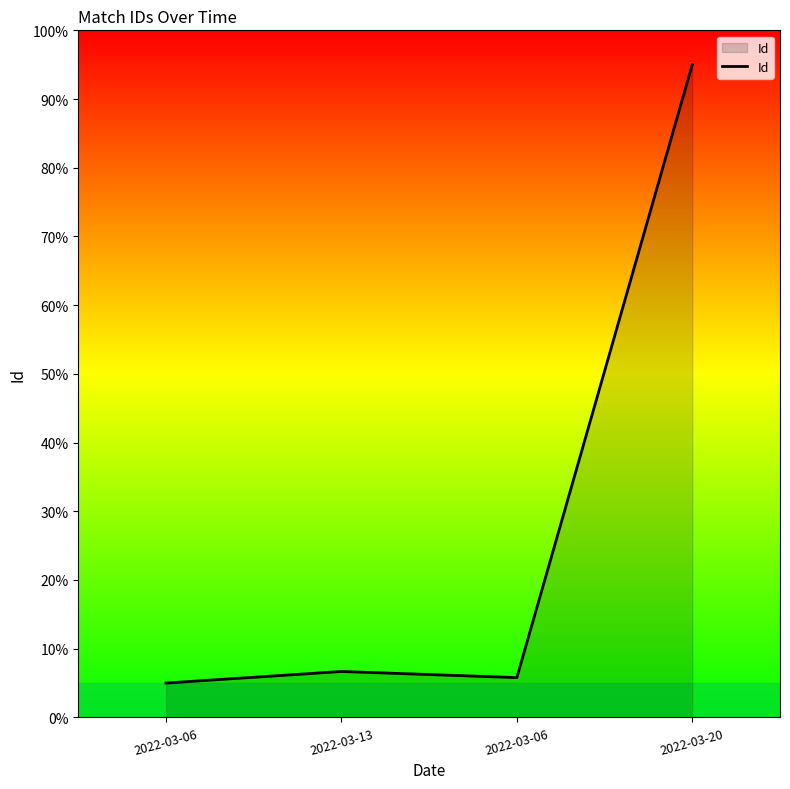

What is the greatest value displayed?

95.0